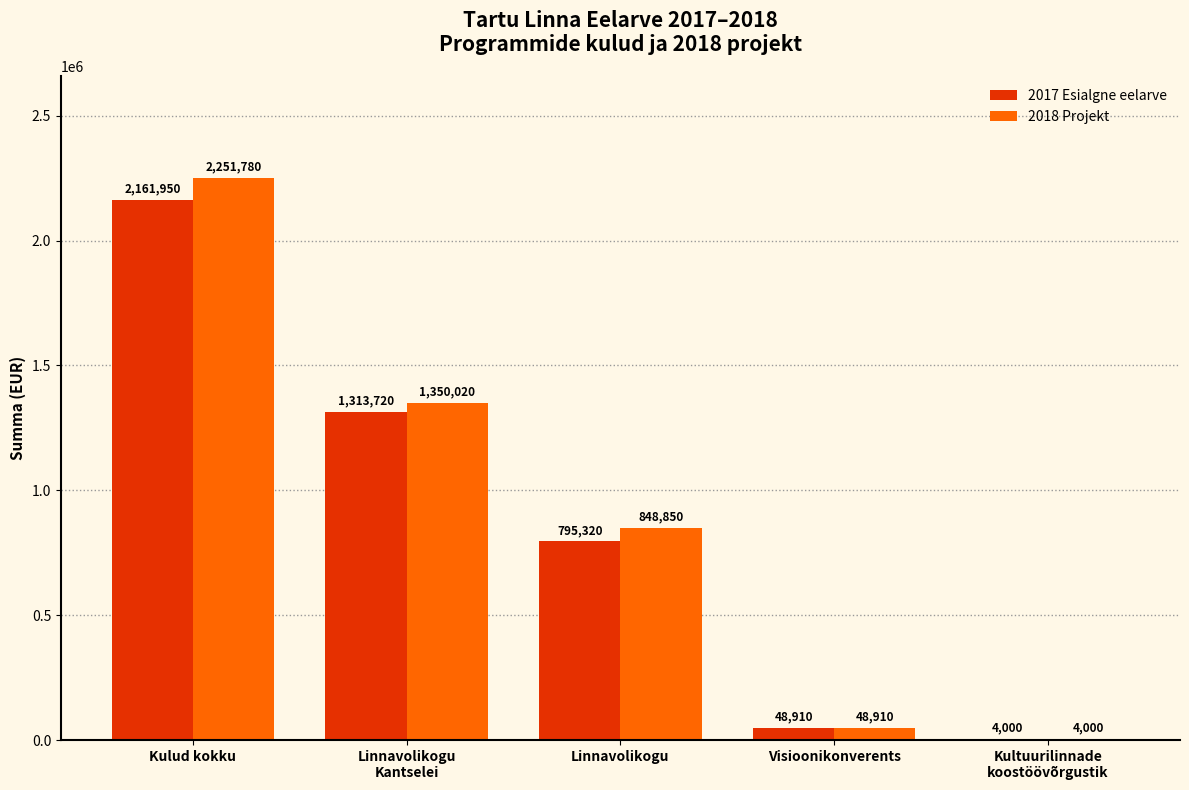

What is the sum of all 2017 Esialgne eelarve values?

4323900